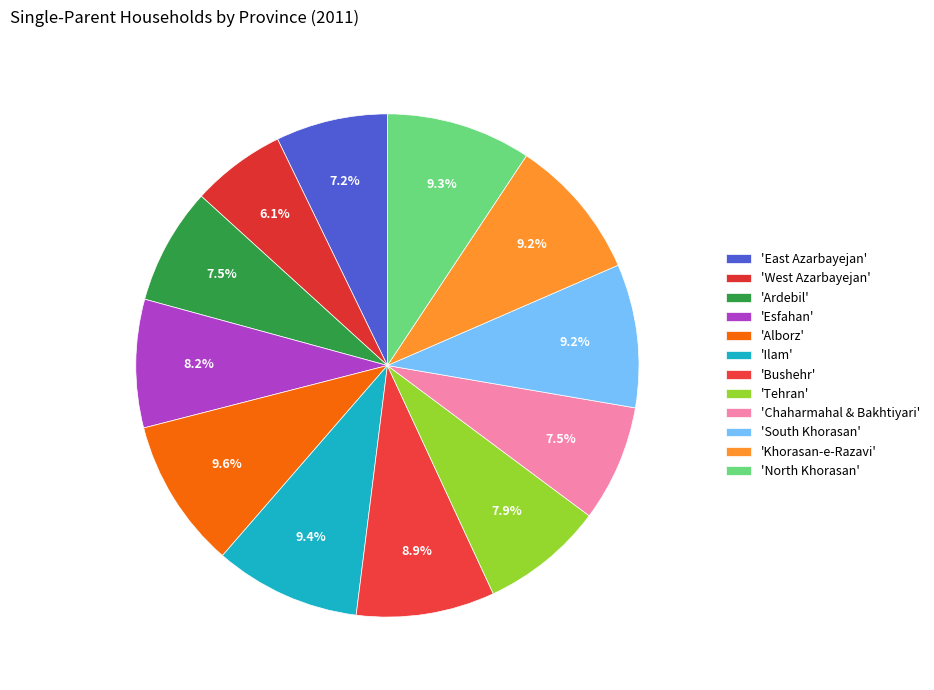

Is there a majority slice in this chart?

No